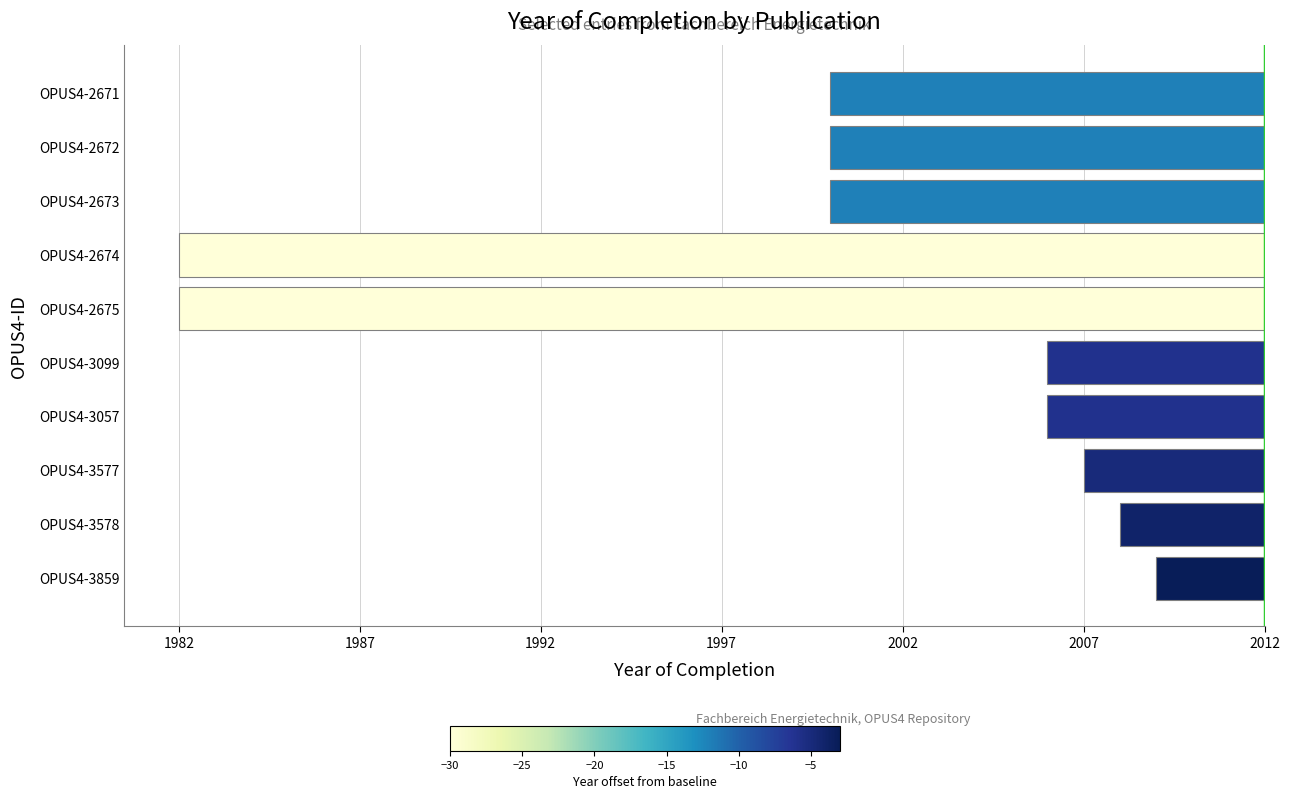

Are the bars horizontal?

Yes